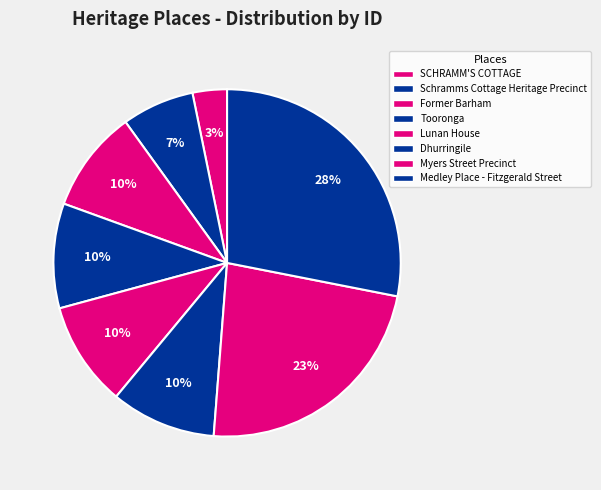

Is the sum of Dhurringile and Tooronga greater than half?

No